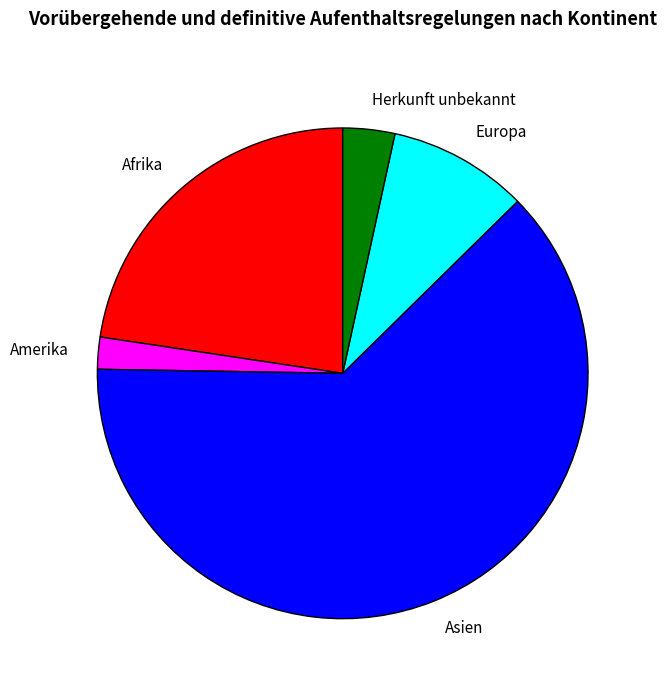

Which has a higher value, Herkunft unbekannt or Asien?

Asien